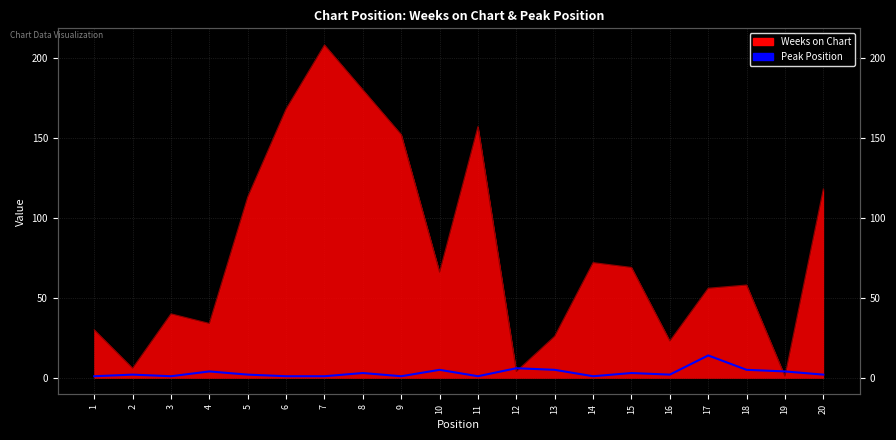

Where is the data nearest to the value 7?

12